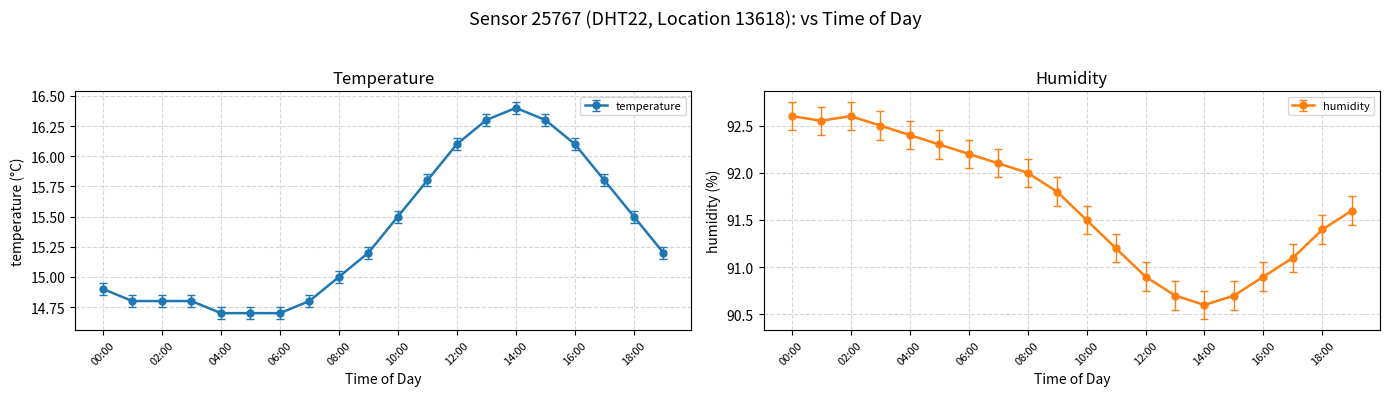

Reading right to left, list all the values displayed in this chart.

temperature: 19:00=15.2	18:00=15.5	17:00=15.8	16:00=16.1	15:00=16.3	14:00=16.4	13:00=16.3	12:00=16.1	11:00=15.8	10:00=15.5	09:00=15.2	08:00=15.0	07:00=14.8	06:00=14.7	05:00=14.7	04:00=14.7	03:00=14.8	02:00=14.8	01:00=14.8	00:00=14.9
humidity: 19:00=91.6	18:00=91.4	17:00=91.1	16:00=90.9	15:00=90.7	14:00=90.6	13:00=90.7	12:00=90.9	11:00=91.2	10:00=91.5	09:00=91.8	08:00=92.0	07:00=92.1	06:00=92.2	05:00=92.3	04:00=92.4	03:00=92.5	02:00=92.6	01:00=92.5	00:00=92.6